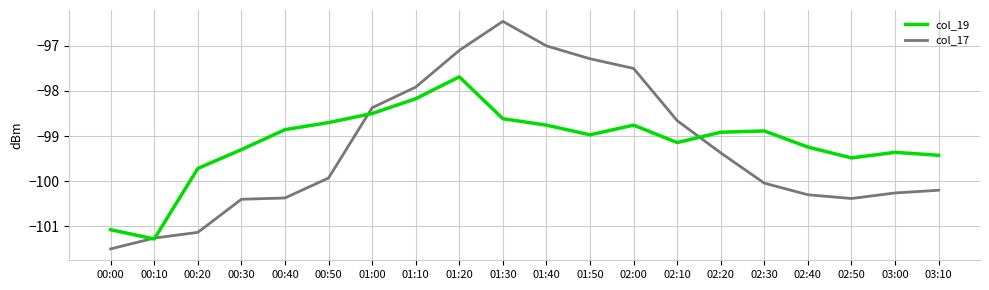

Rank the series by their maximum value, from highest to lowest.

col_17, col_19